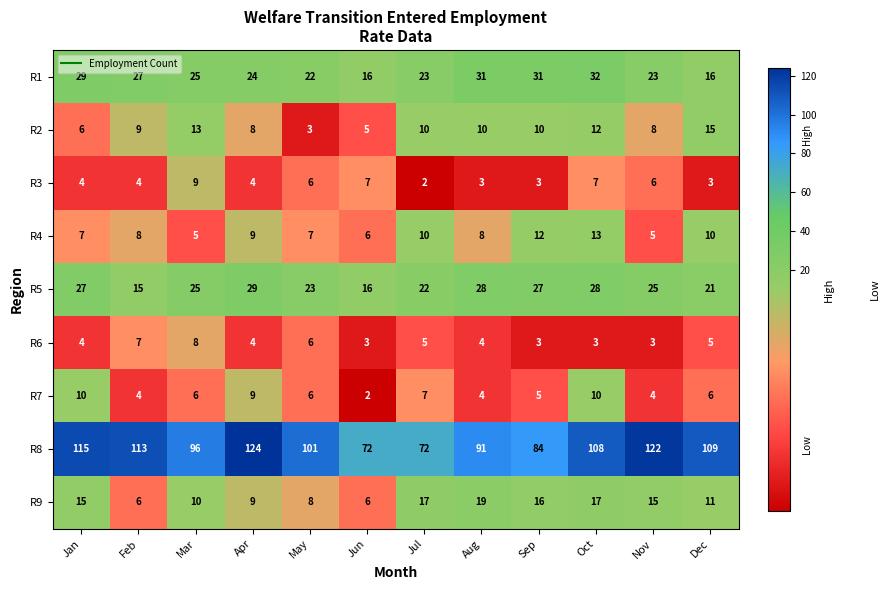

Which series has the widest spread of values?

R8